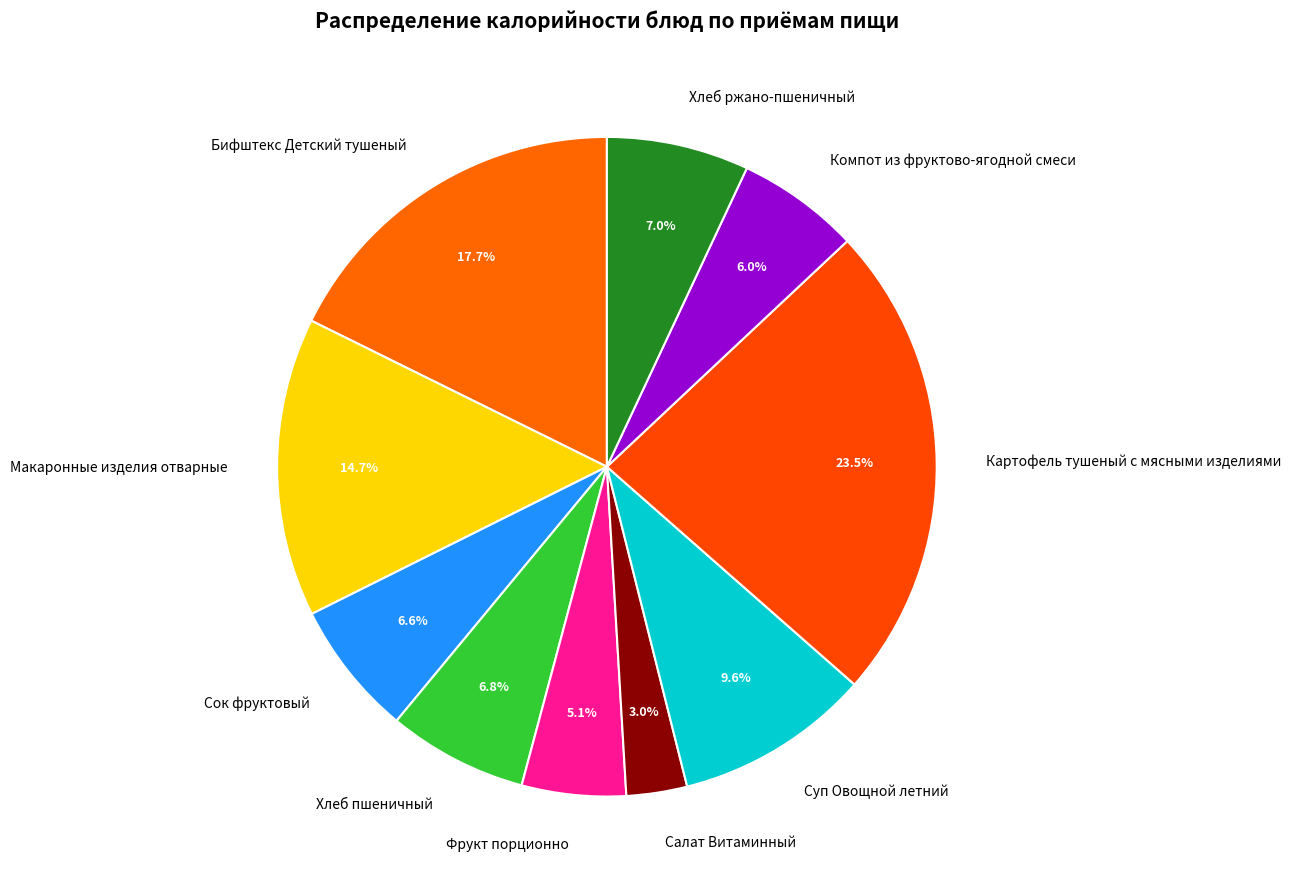

Is it true that Хлеб пшеничный is 1% of the pie?

False